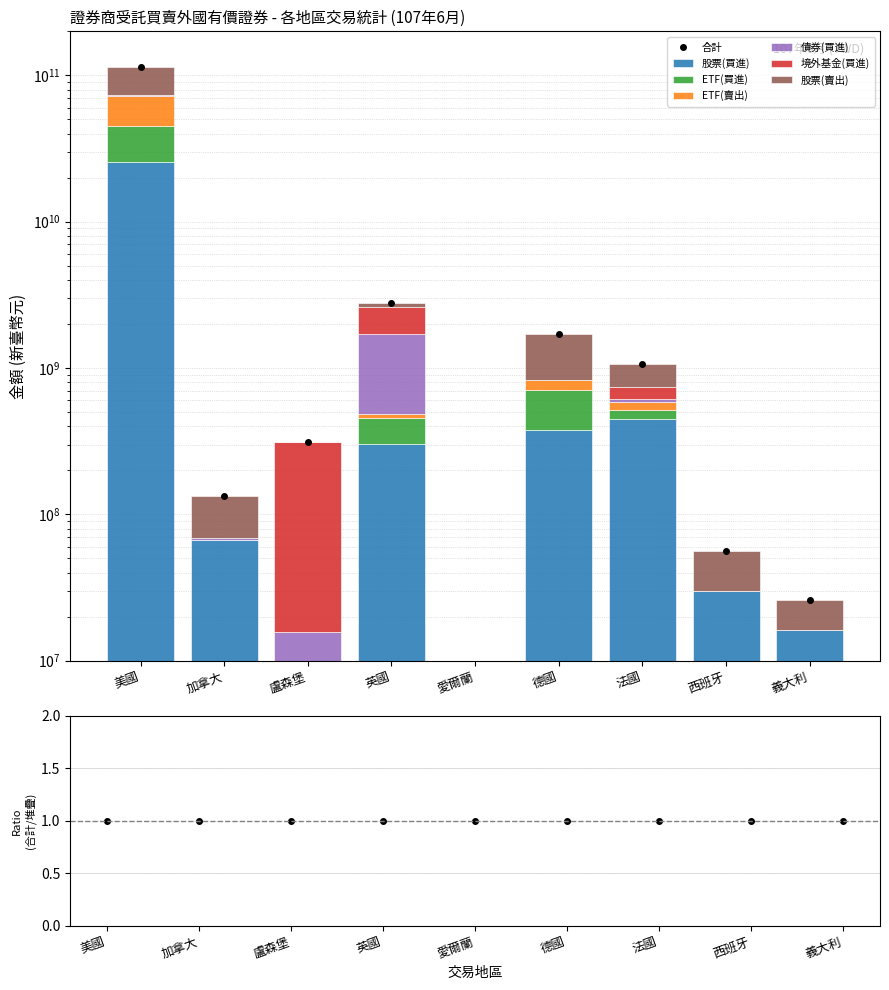

Which has a higher value, 加拿大 or 德國?

德國